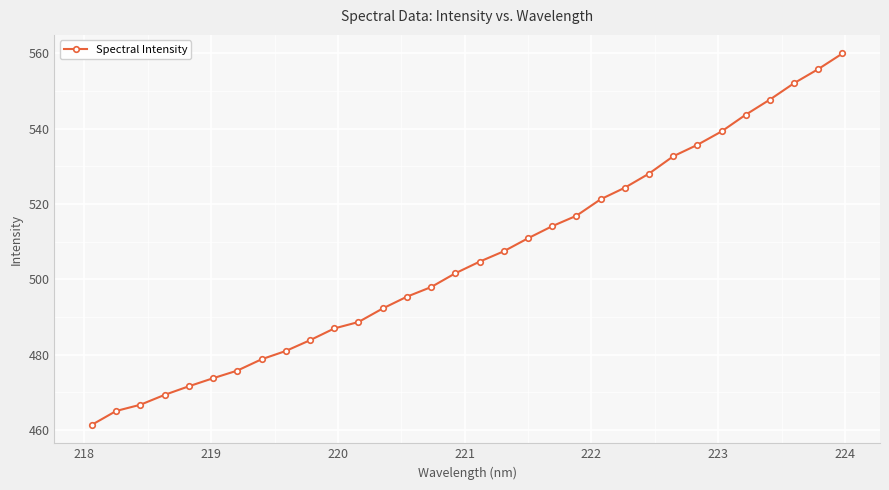

What is the maximum value shown in the chart?

559.9